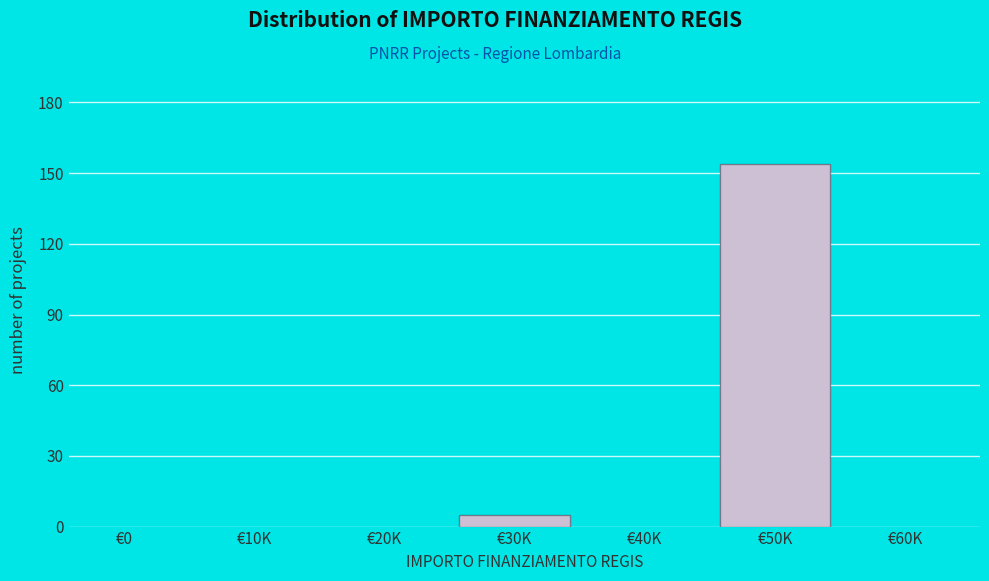

Reading left to right, extract all data points from this chart.

€0=0	€10K=0	€20K=0	€30K=5	€40K=0	€50K=154	€60K=0